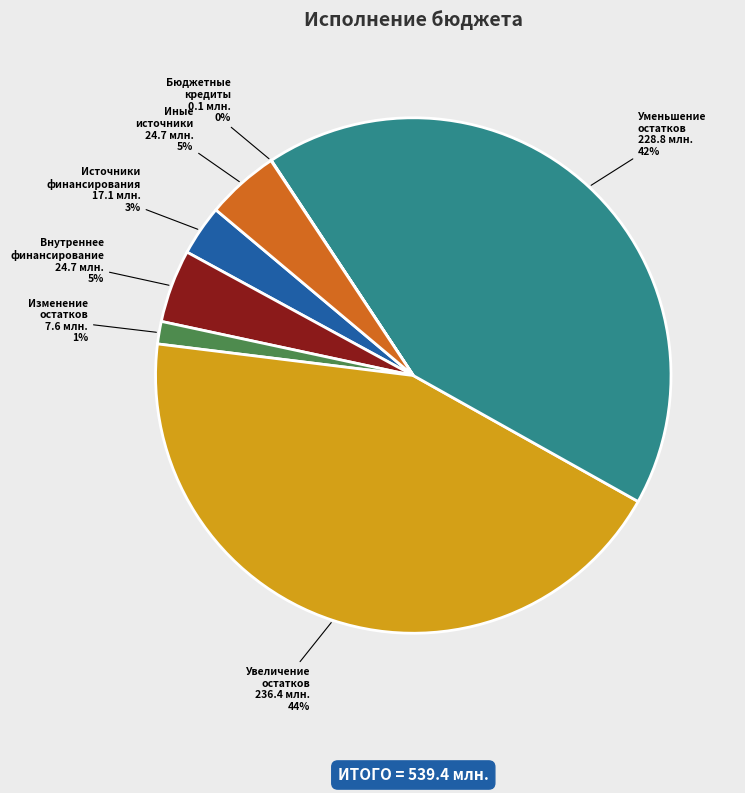

Do Иные источники and Уменьшение остатков together represent more than half of the pie?

No